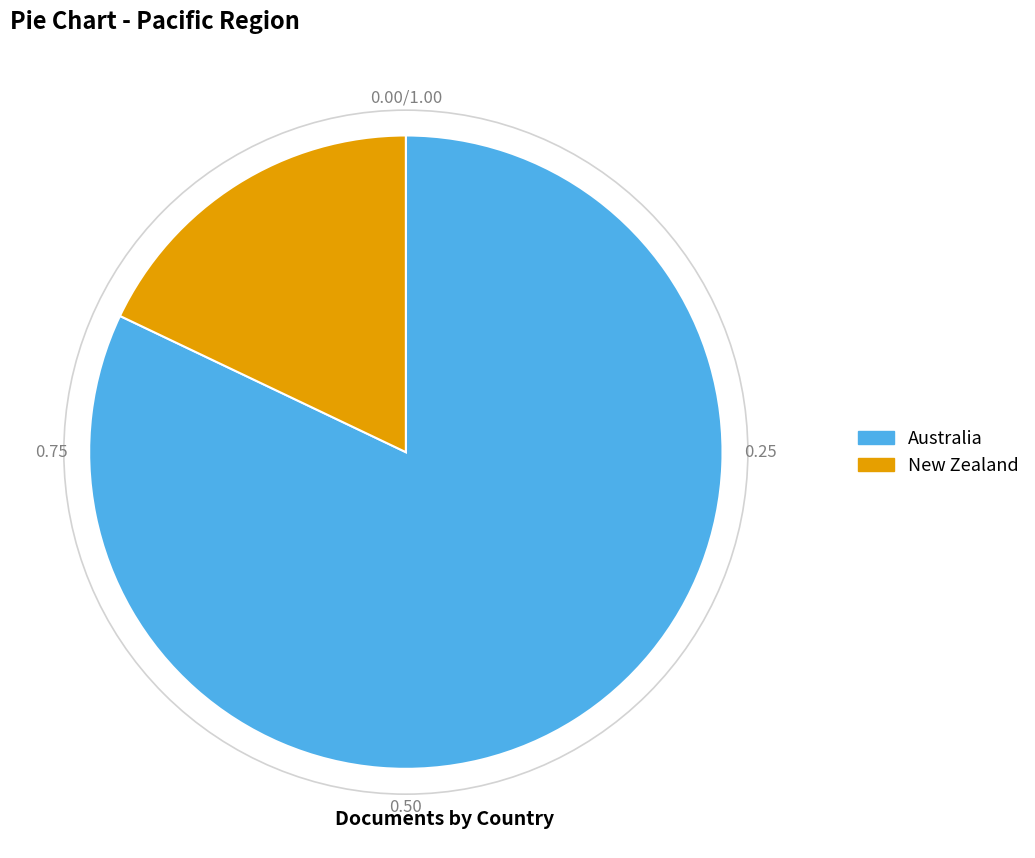

True or false: New Zealand accounts for 18% of the total.

True